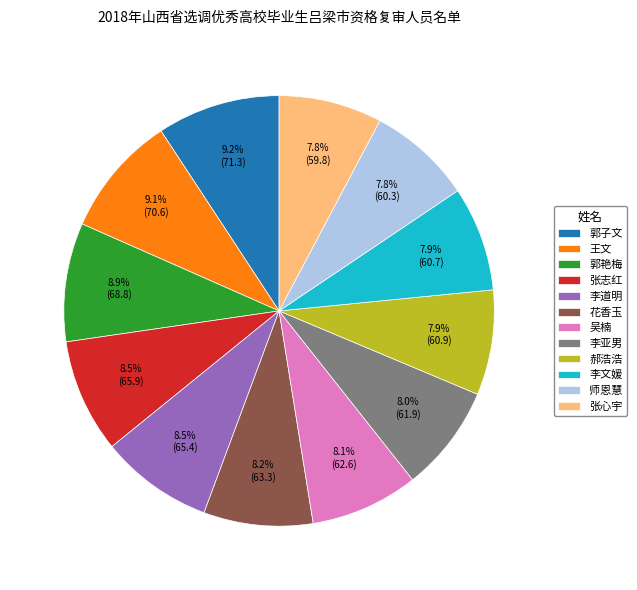

True or false: 郭艳梅 accounts for 1% of the total.

False